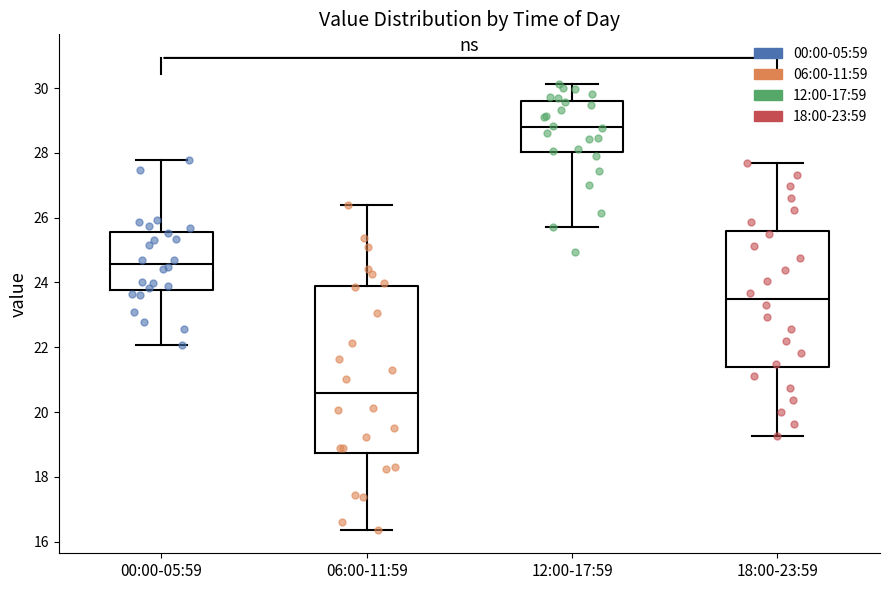

Which box's median line is the highest?

12:00-17:59